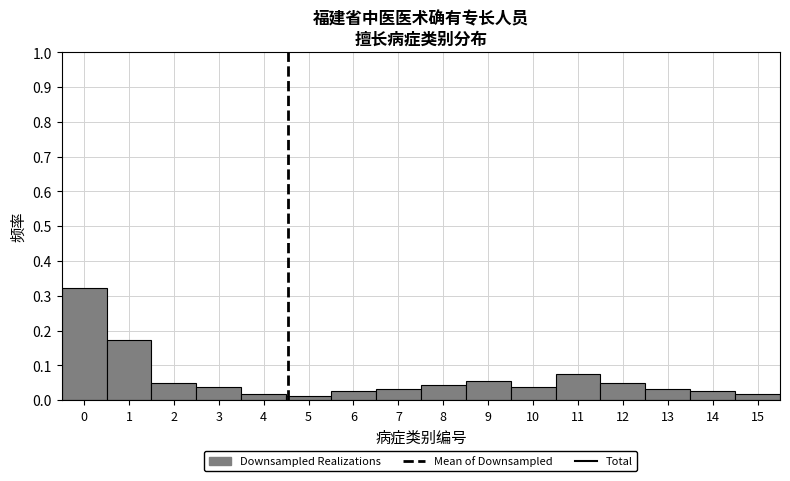

Reading left to right, transcribe this chart: for each bar, give the range it covers on the x-axis and its height. The values are not printed on the chart, so give them approximately, as read against the axis.

-0.5 to 0.5: 0.32
0.5 to 1.5: 0.17
1.5 to 2.5: 0.05
2.5 to 3.5: 0.04
3.5 to 4.5: 0.02
4.5 to 5.5: 0.01
5.5 to 6.5: 0.02
6.5 to 7.5: 0.03
7.5 to 8.5: 0.04
8.5 to 9.5: 0.06
9.5 to 10.5: 0.04
10.5 to 11.5: 0.07
11.5 to 12.5: 0.05
12.5 to 13.5: 0.03
13.5 to 14.5: 0.02
14.5 to 15.5: 0.02